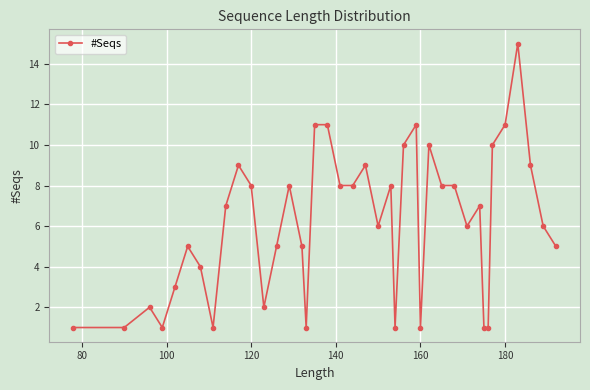

What is the maximum value shown in the chart?

15